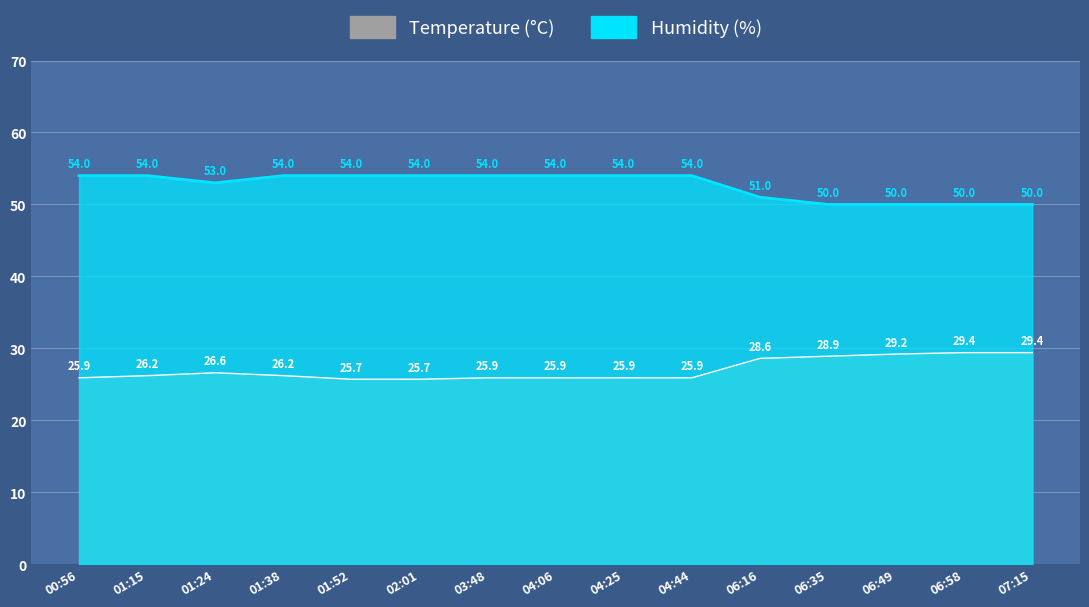

What is the difference between the highest and lowest values at 01:38?

27.8